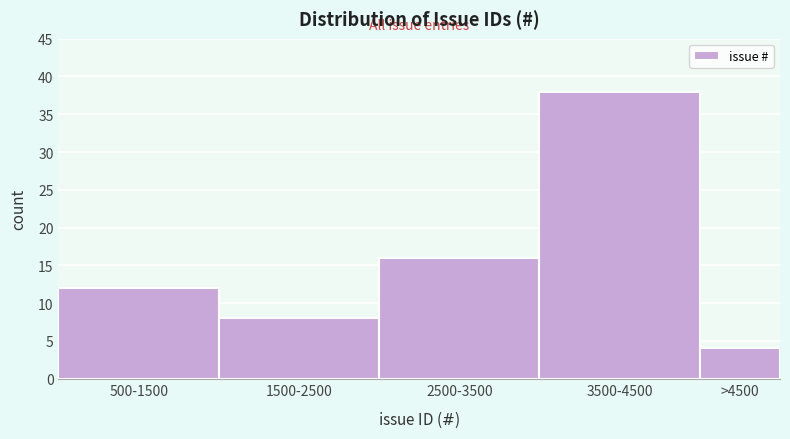

Reading left to right, extract all data points from this chart.

500-1500=12	1500-2500=8	2500-3500=16	3500-4500=38	>4500=4